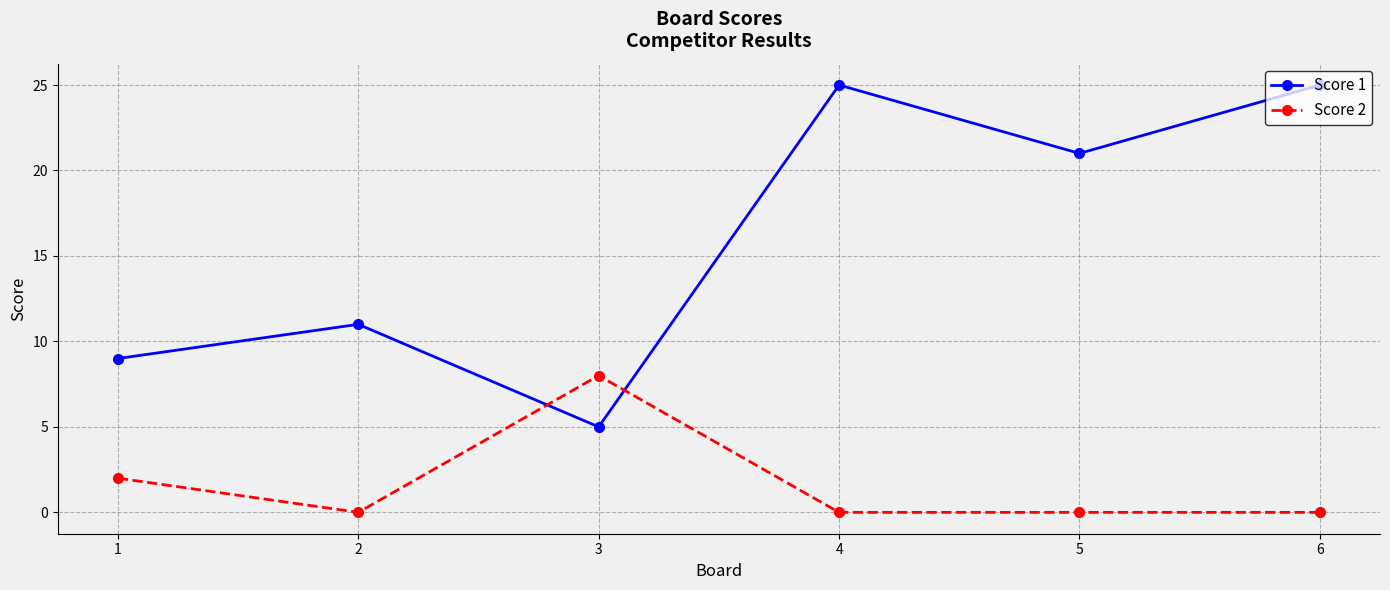

The value of Score 1 at 3 is 8. True or false?

False